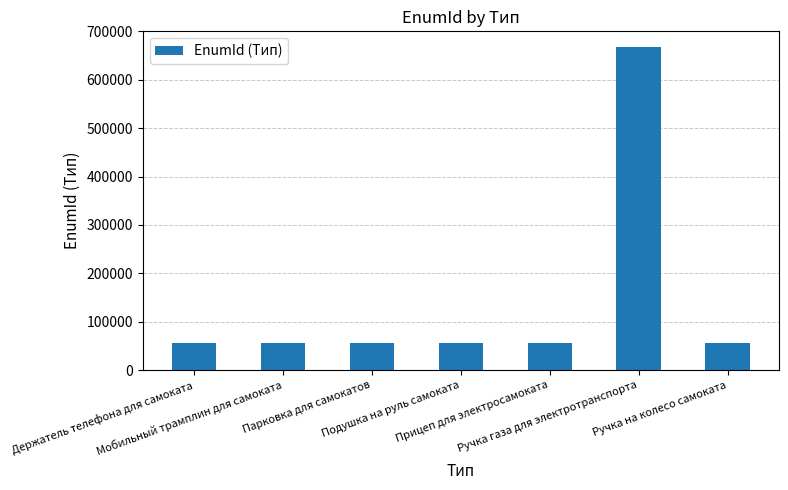

True or false: the data shows 81206 at Мобильный трамплин для самоката.

False